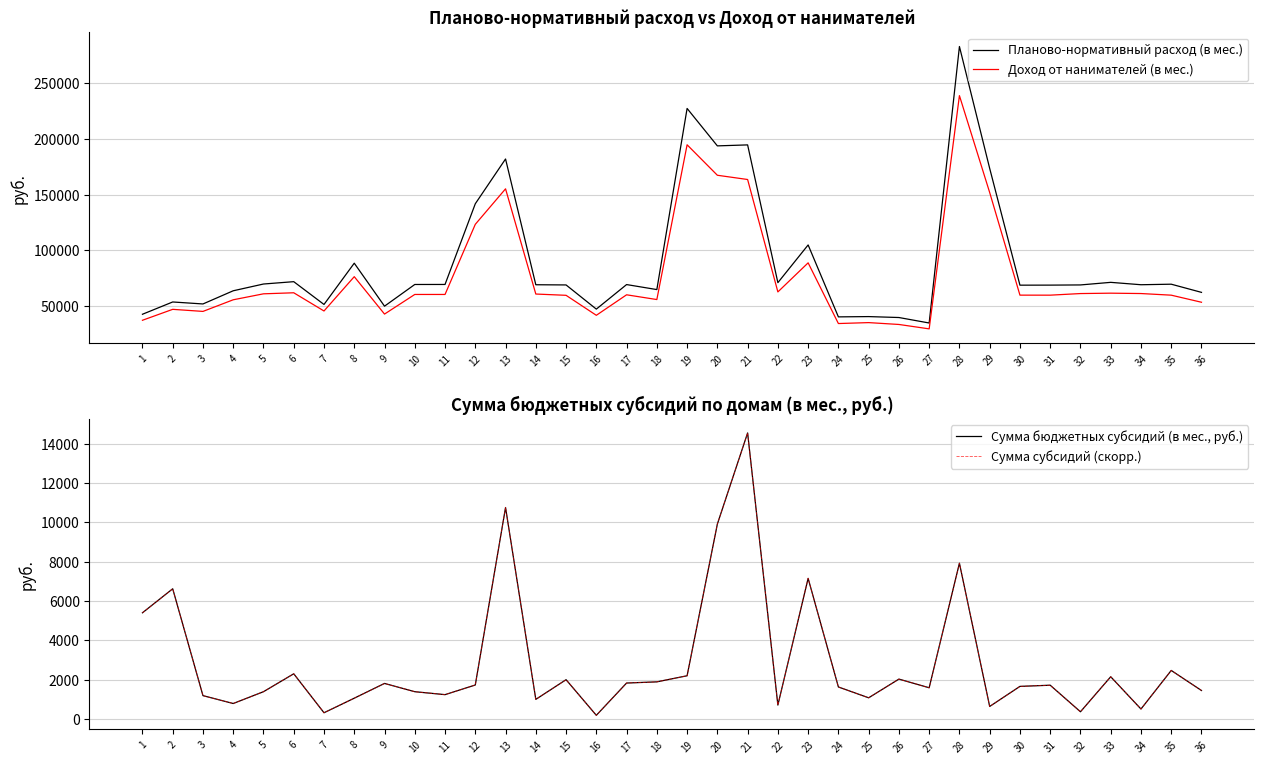

In Доход от нанимателей (в мес.), how many points are lower than both neighbors (excluding endpoints)?

10